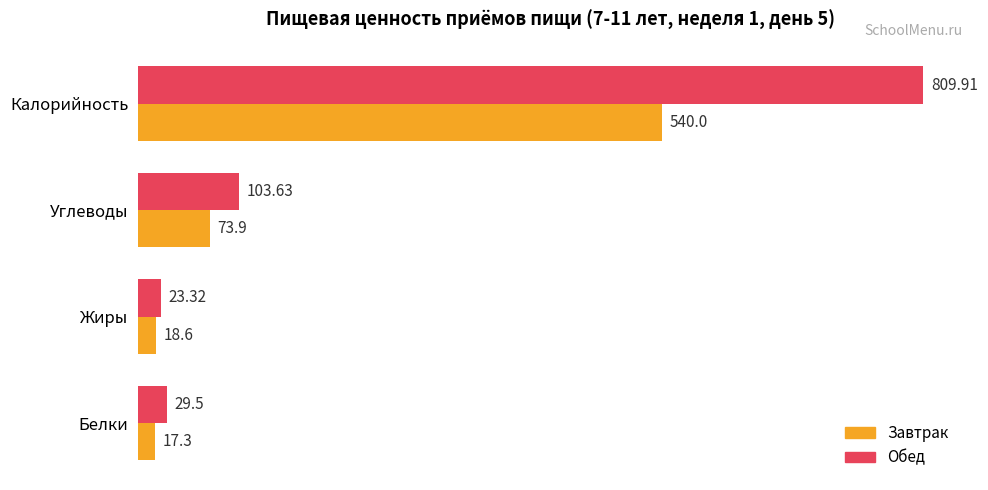

What is the highest value of the Завтрак series?

540.0